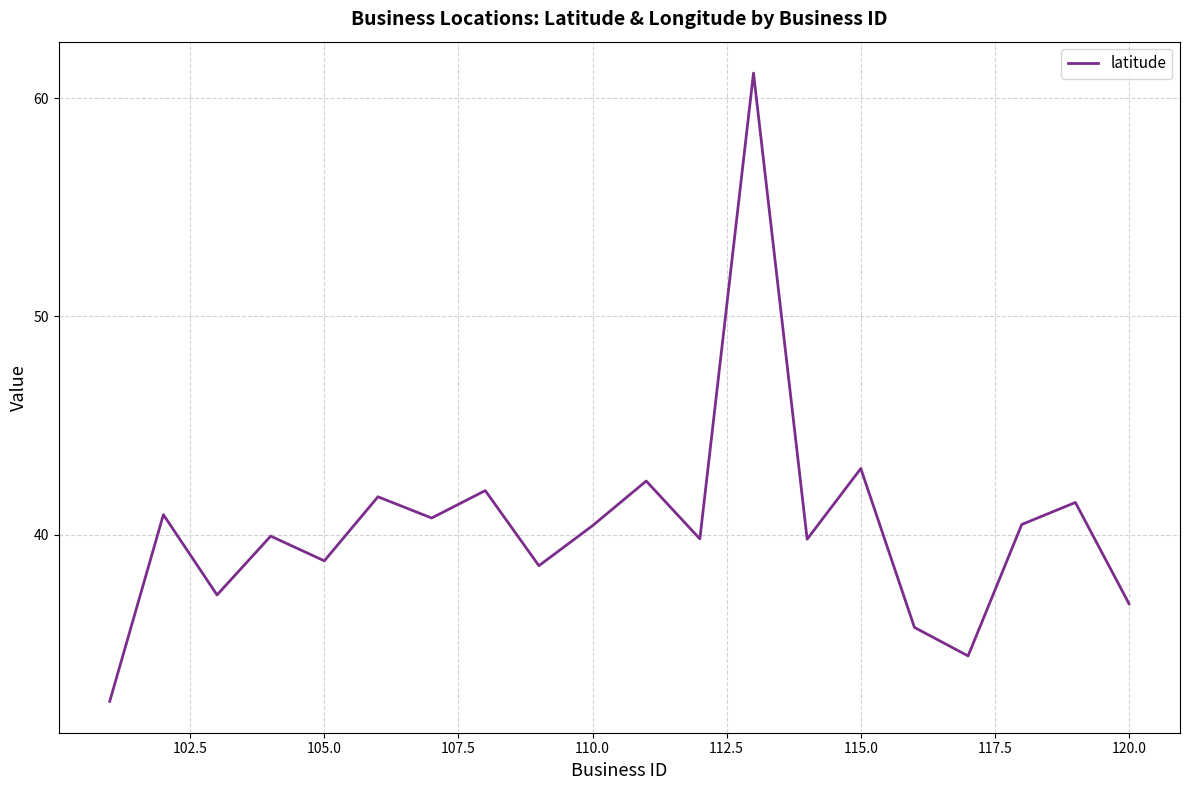

What is the smallest value displayed?

32.4